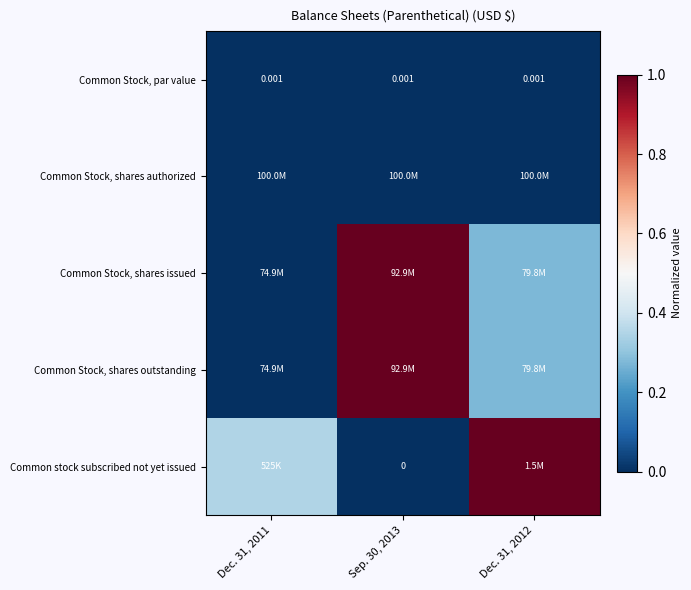

Is the value of Common Stock, par value at Dec. 31, 2011 greater than the value of Common stock subscribed not yet issued at Sep. 30, 2013?

Yes